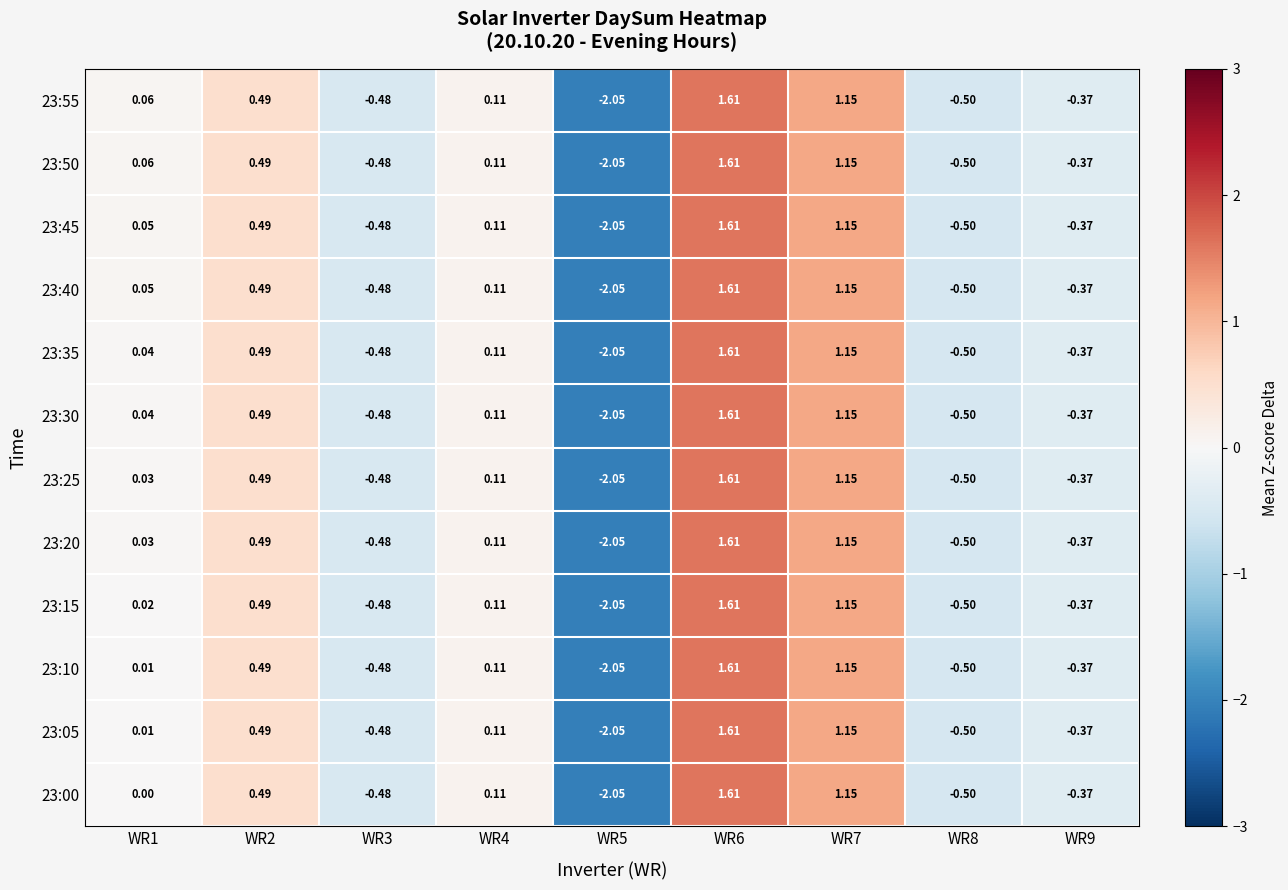

How many data points does each series have?

9